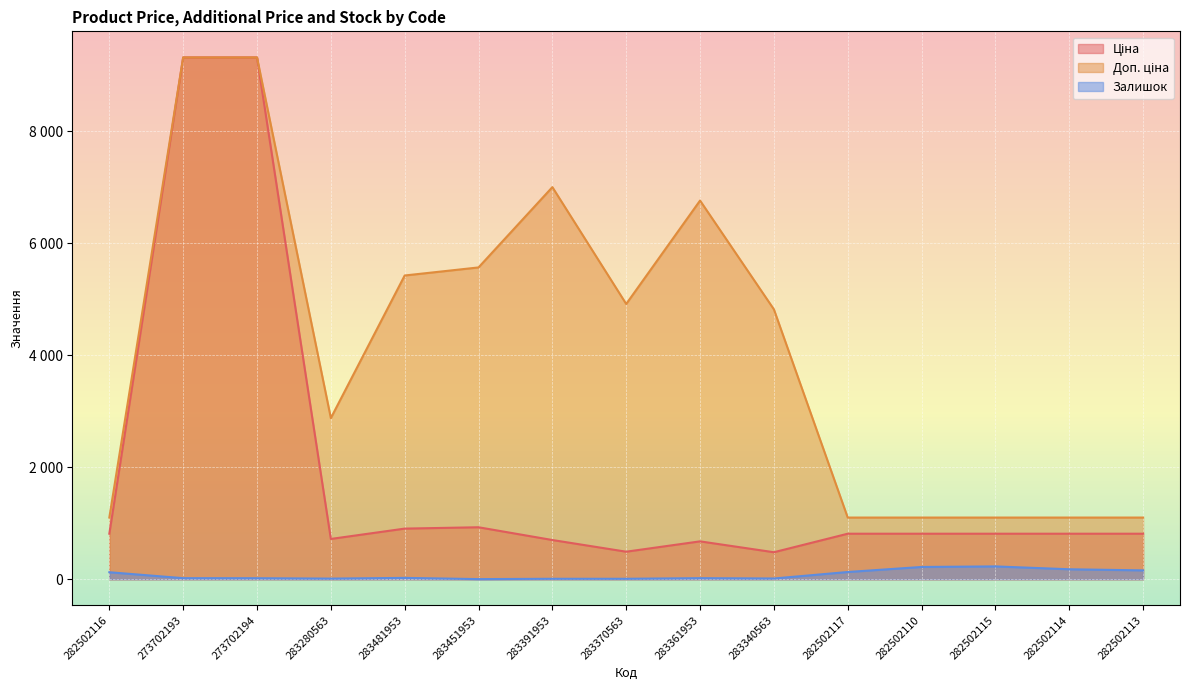

How many lines are shown in the chart?

3